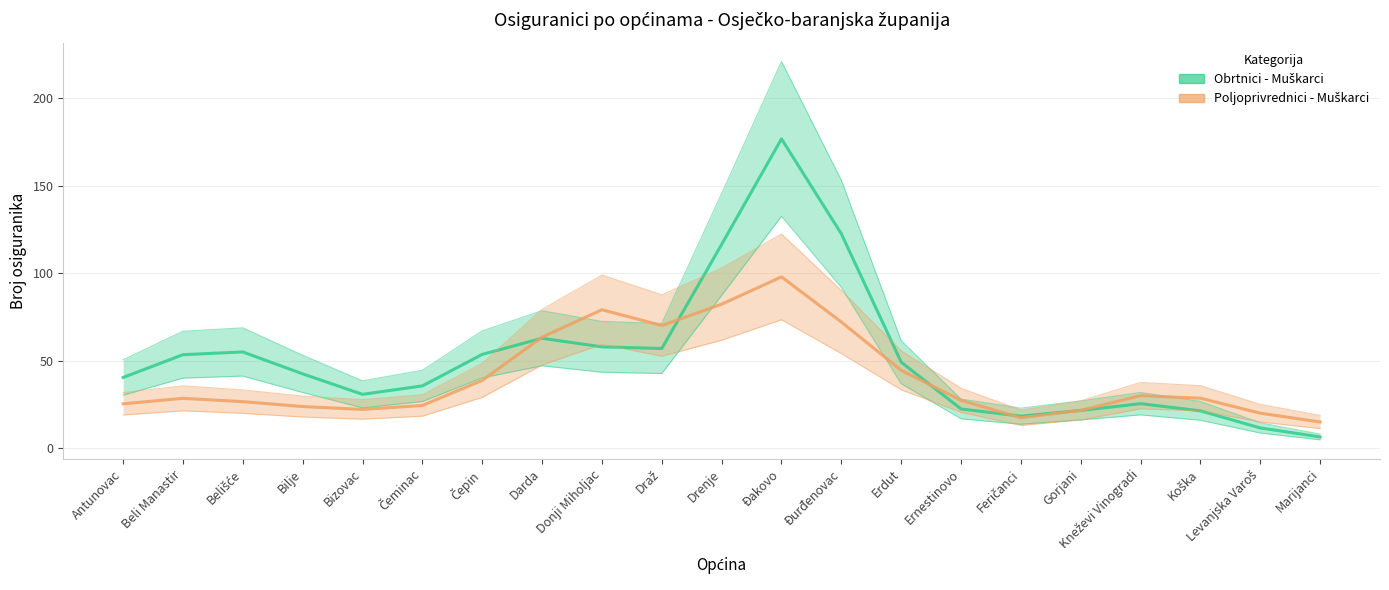

True or false: Poljoprivrednici - Muškarci has more than 2 points higher than both neighbors.

True